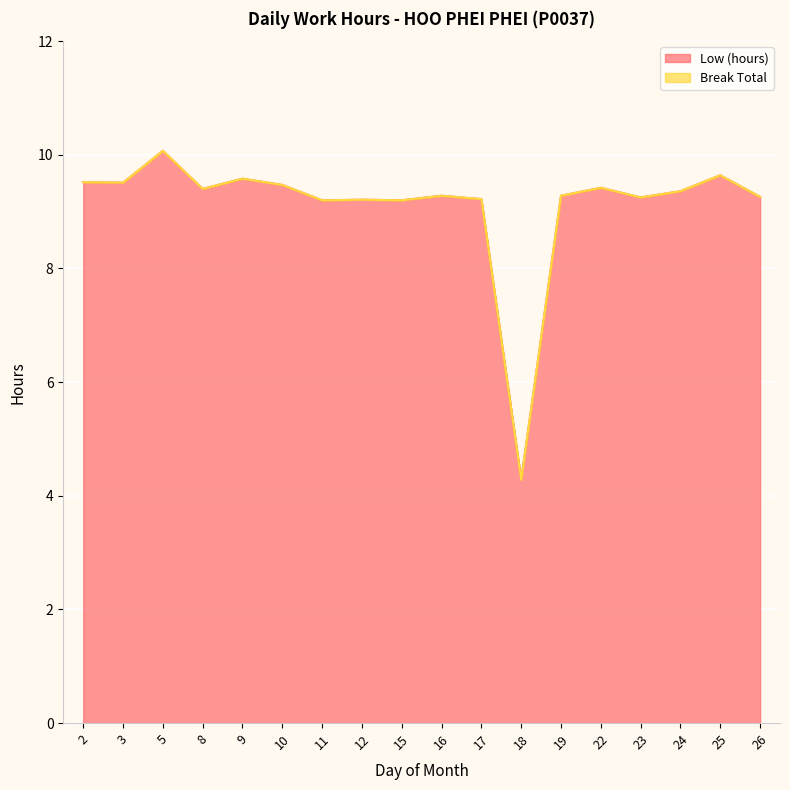

How many lines are shown in the chart?

1